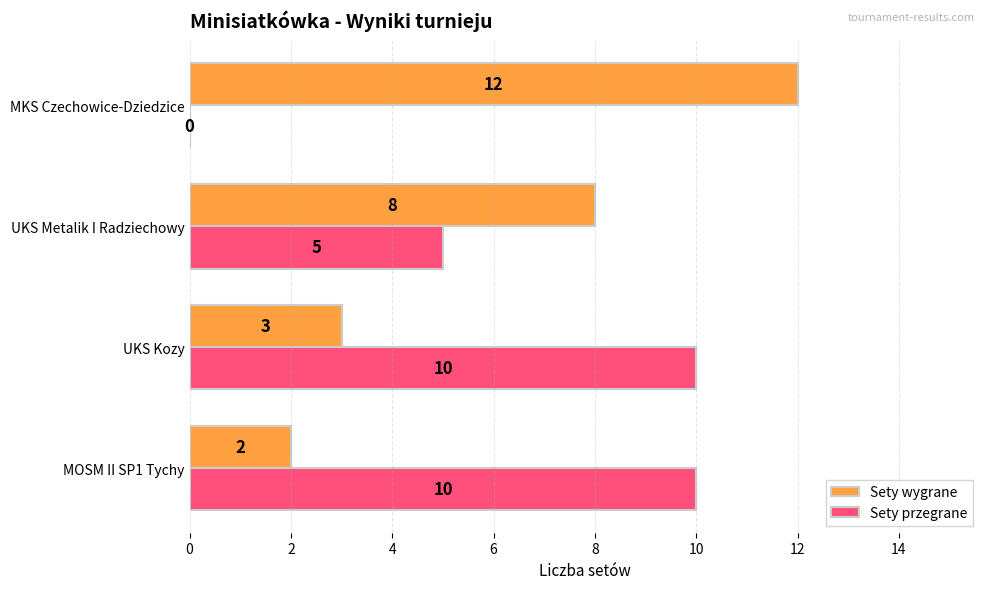

What is the greatest value displayed?

12